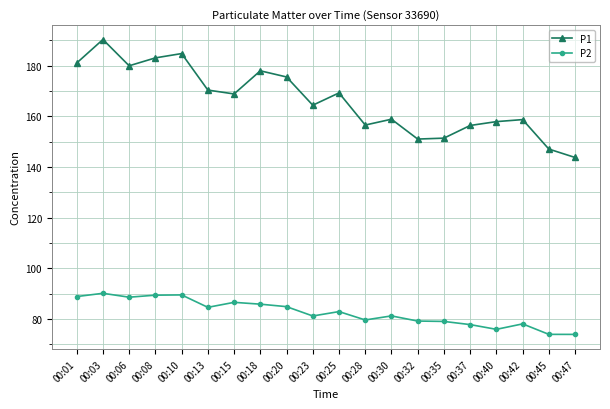

Does the chart display data point markers on the line(s)?

Yes